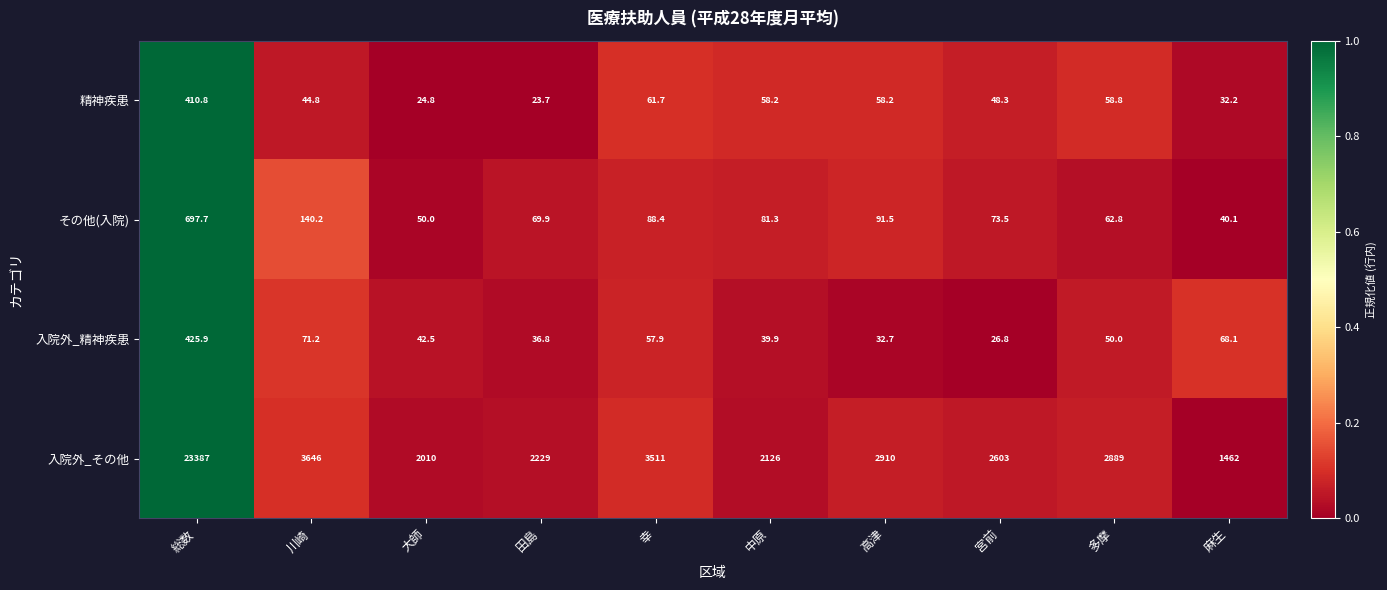

At which category is the sum across all series the highest?

総数